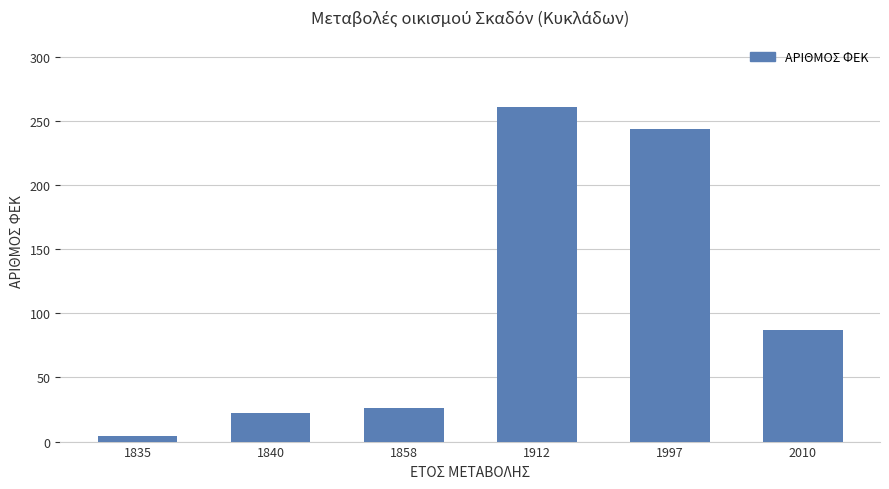

Reading left to right, transcribe all the data shown in this chart.

1835=4	1840=22	1858=26	1912=261	1997=244	2010=87